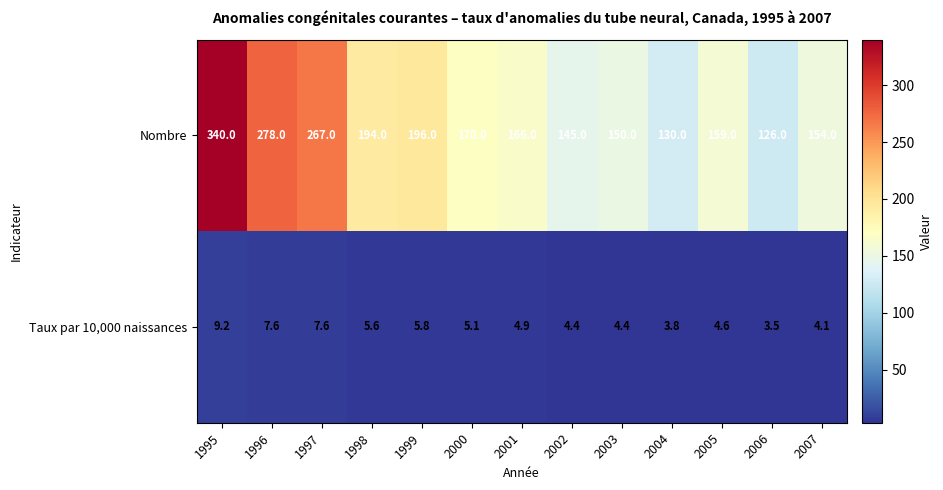

What is the difference between the second highest and minimum values in the Taux par 10,000 naissances series?

4.1